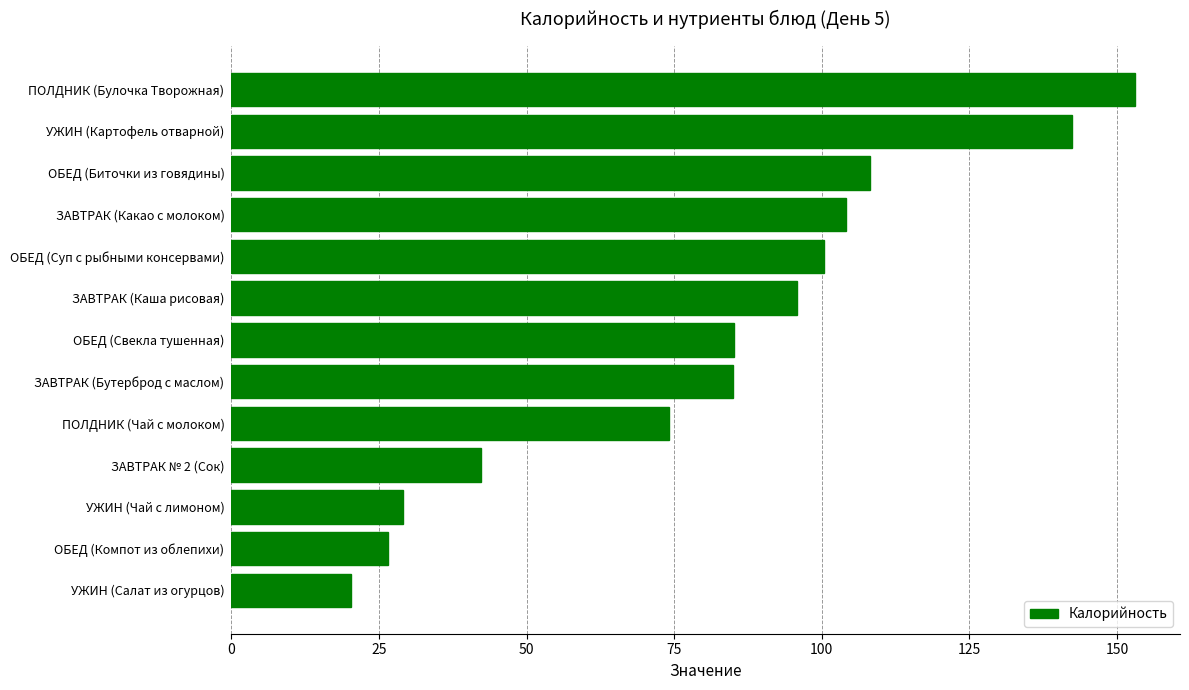

Between ЗАВТРАК № 2 (Сок) and ОБЕД (Суп с рыбными консервами), which is larger?

ОБЕД (Суп с рыбными консервами)